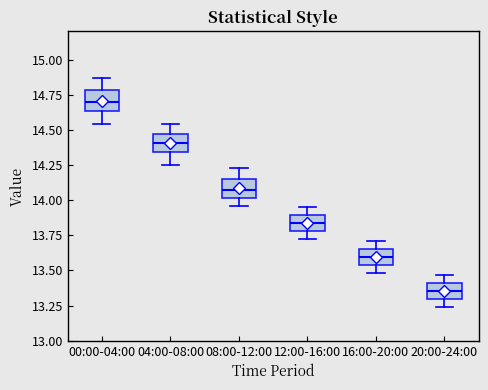

Reading left to right, transcribe this box plot: for each box, give where its median line is, the range the box spans, and where its two whiskers end, as read against the y-axis. The values are not printed on the chart, so give them approximately, as read against the axis.

00:00-04:00: median 14.70, box 14.65 to 14.80, whiskers 14.55 to 14.85
04:00-08:00: median 14.40, box 14.35 to 14.45, whiskers 14.25 to 14.55
08:00-12:00: median 14.10, box 14.00 to 14.15, whiskers 13.95 to 14.25
12:00-16:00: median 13.85, box 13.80 to 13.90, whiskers 13.70 to 13.95
16:00-20:00: median 13.60, box 13.55 to 13.65, whiskers 13.50 to 13.70
20:00-24:00: median 13.35, box 13.30 to 13.40, whiskers 13.25 to 13.45